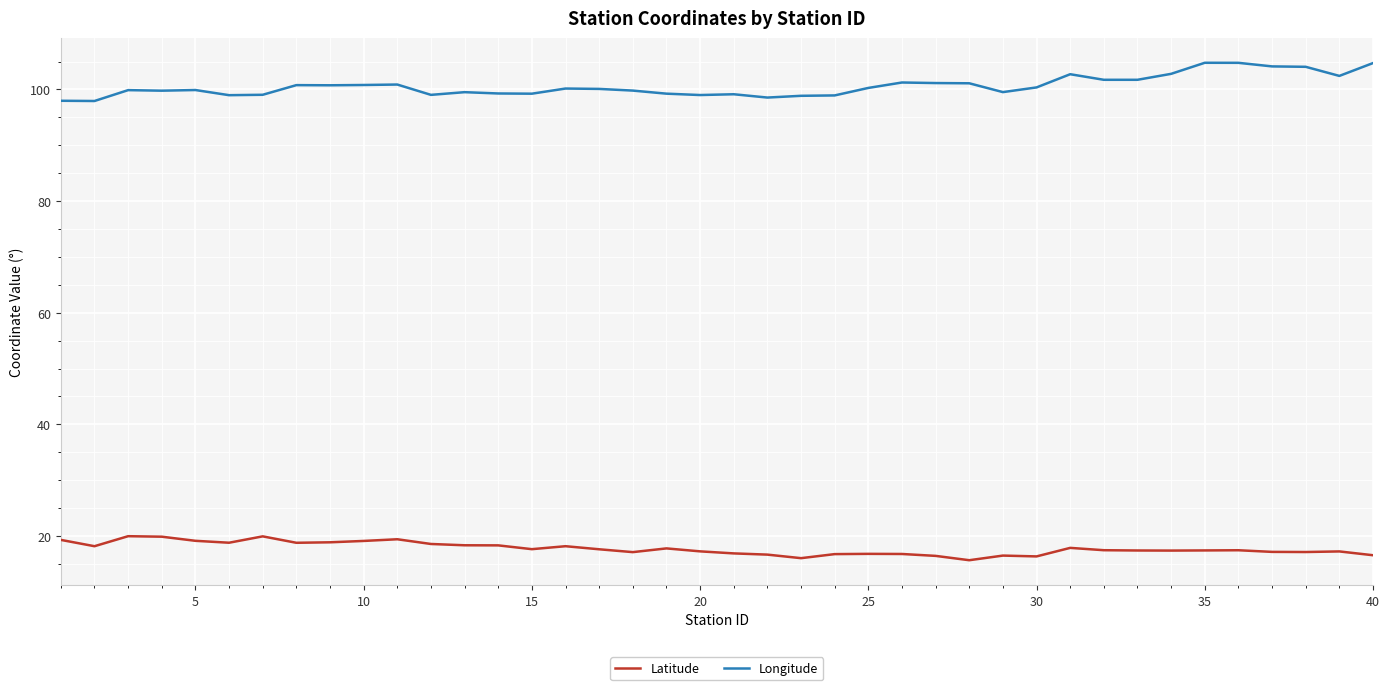

Which series has the largest total across all categories?

Longitude